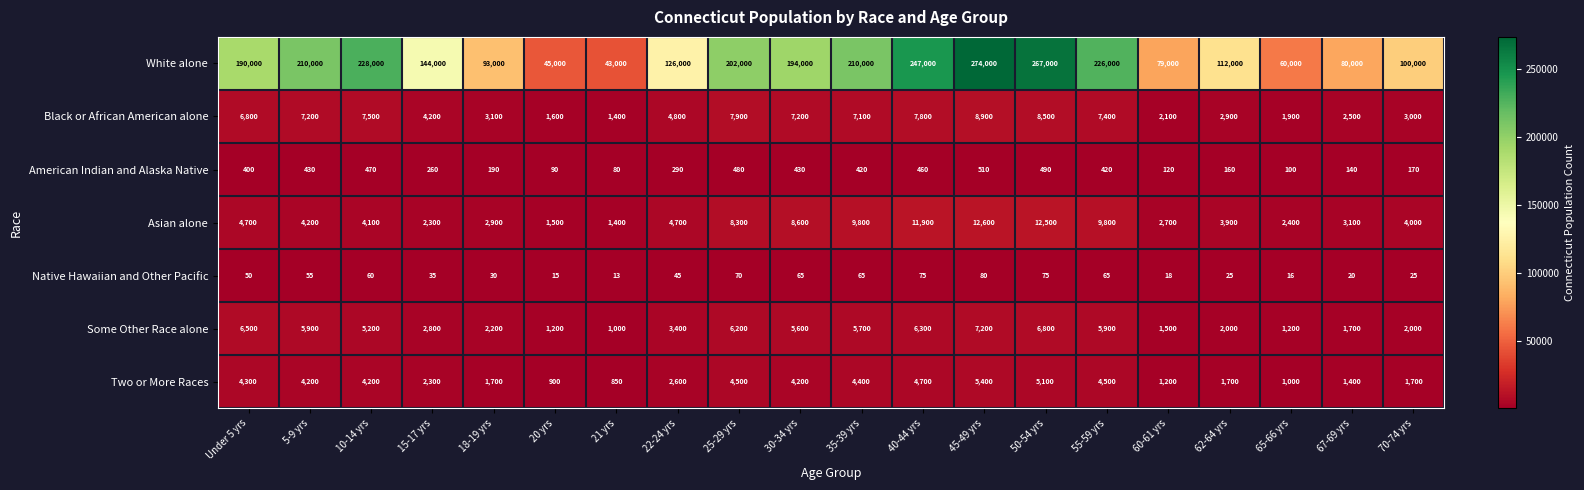

Which category has the lowest value in the Two or More Races series?

21 yrs